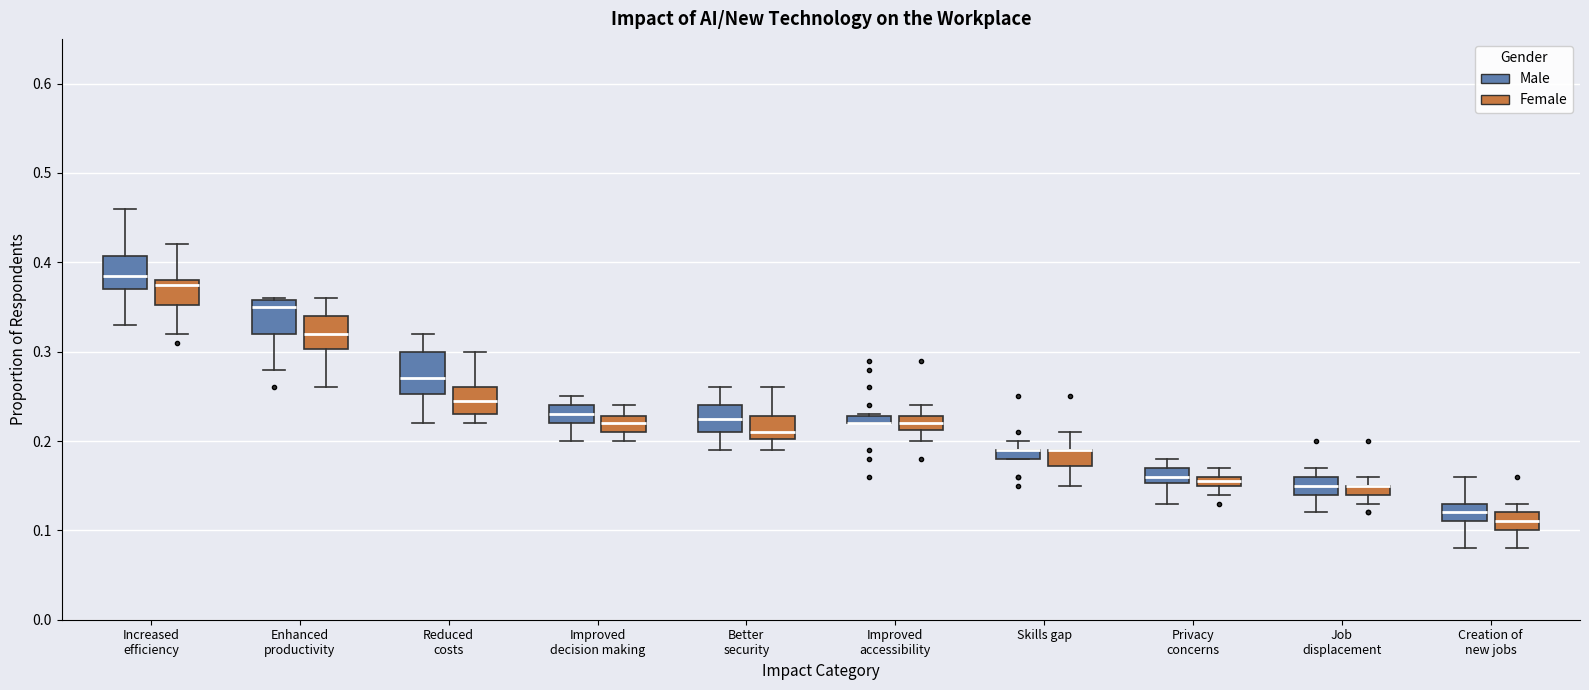

Where does the lower whisker of the box for Privacy concerns (Male) end on the y-axis? The values are not printed on the chart, so give them approximately, as read against the axis.

0.13